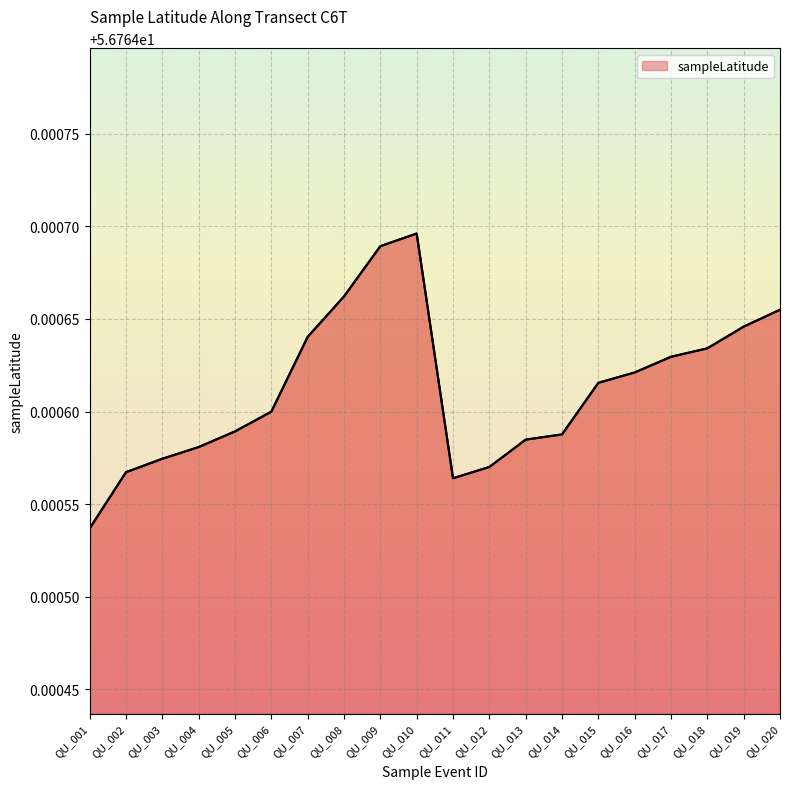

At which category does the chart reach its minimum across all series?

QU_001